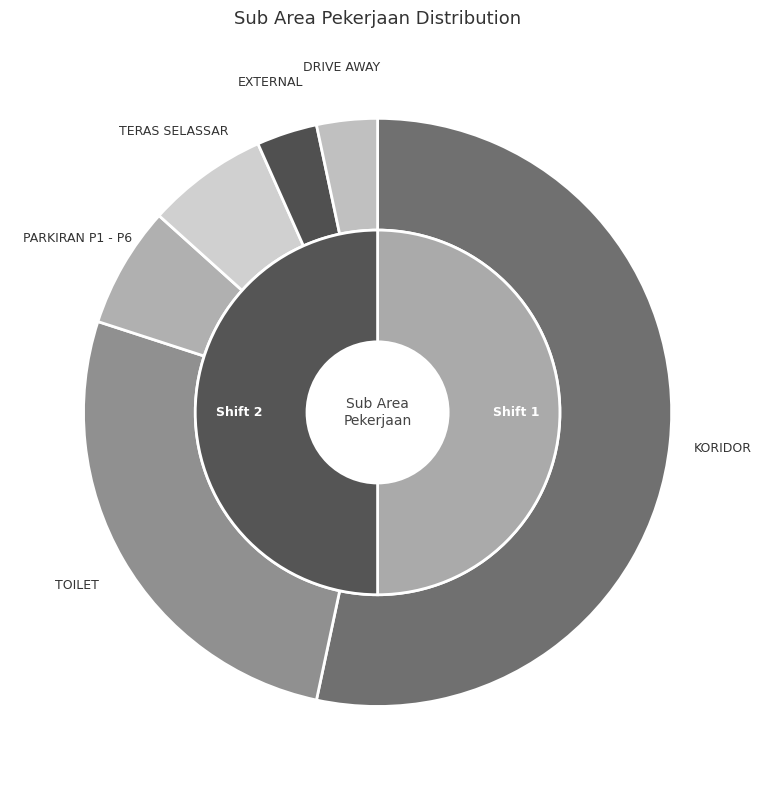

Which category accounts for the majority?

KORIDOR